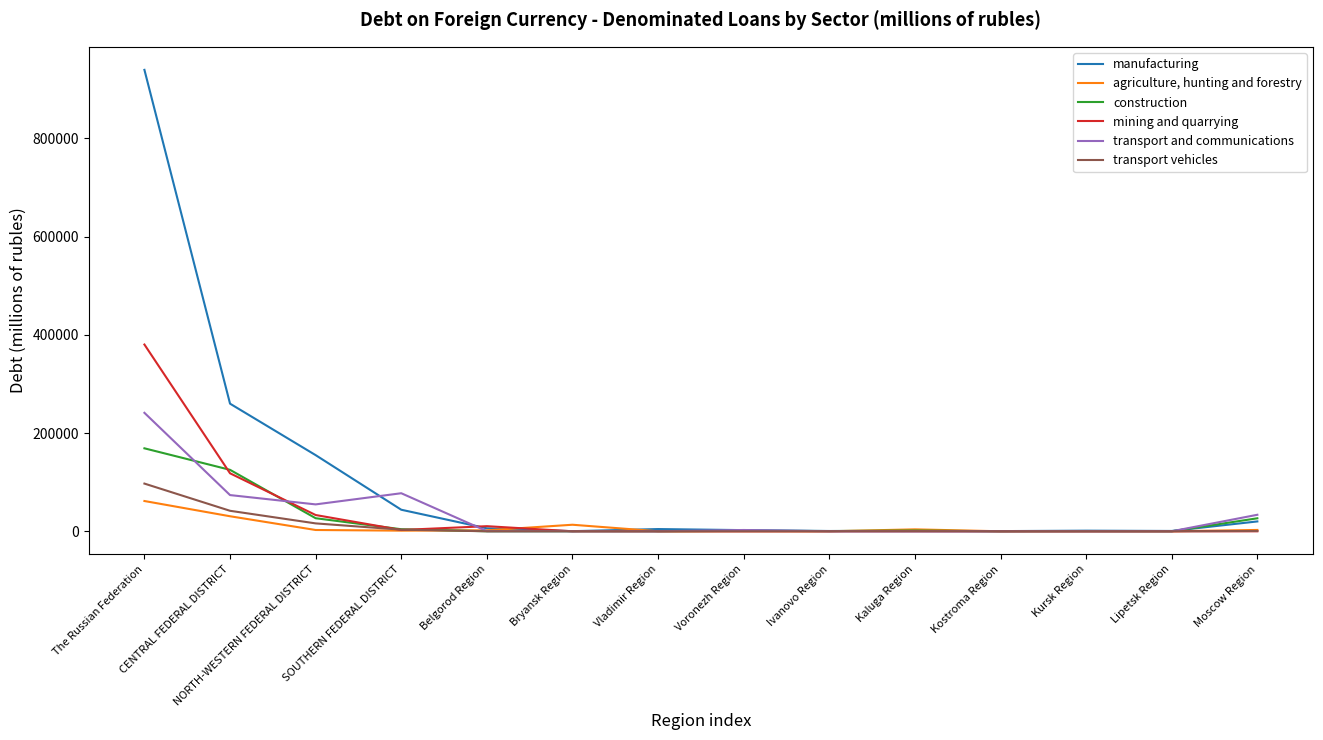

What is the spread (max minus min) of values at NORTH-WESTERN FEDERAL DISTRICT?

152400